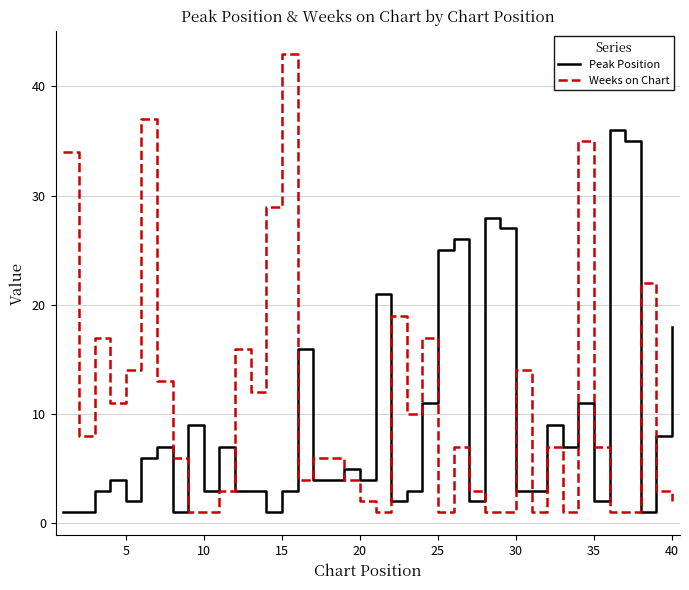

Which series ends up on top after the final intersection of Weeks on Chart and Peak Position?

Peak Position